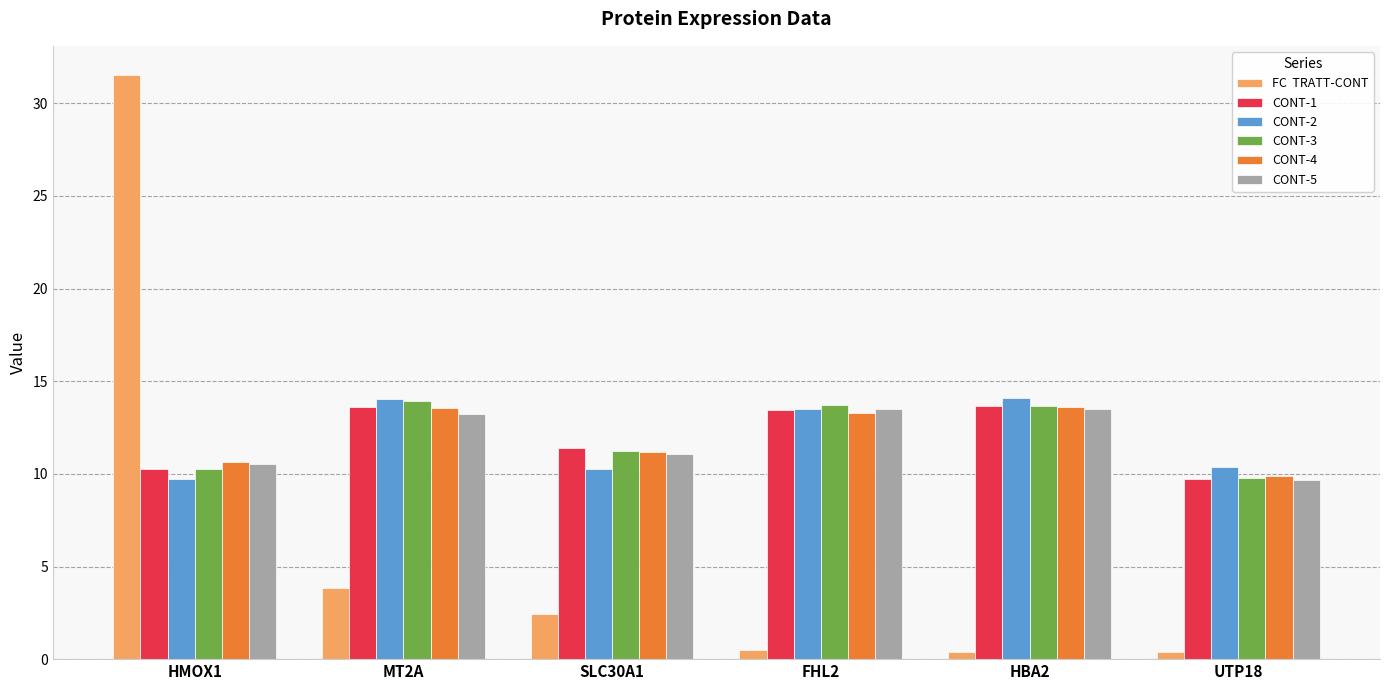

What is the difference between the highest and lowest values at MT2A?

10.2